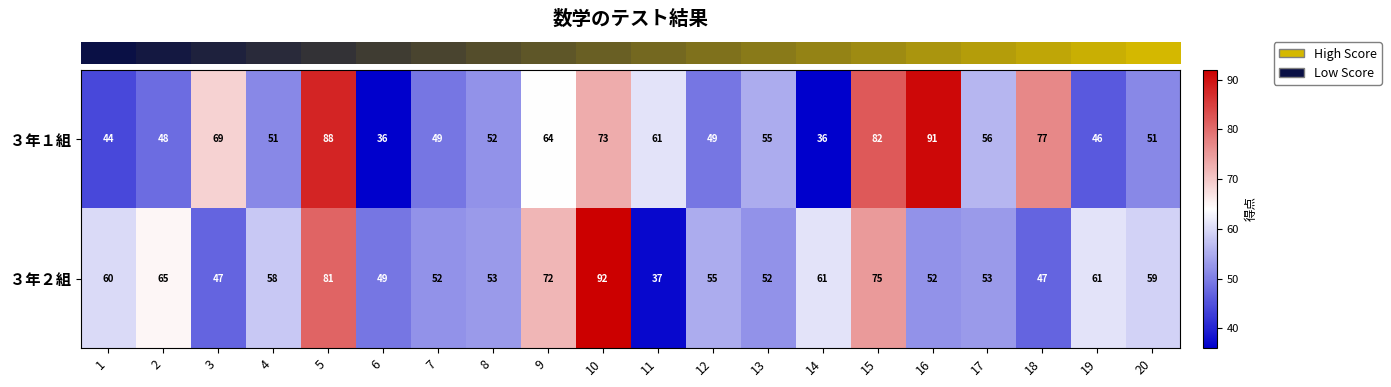

At which label does ３年１組 reach its peak?

16